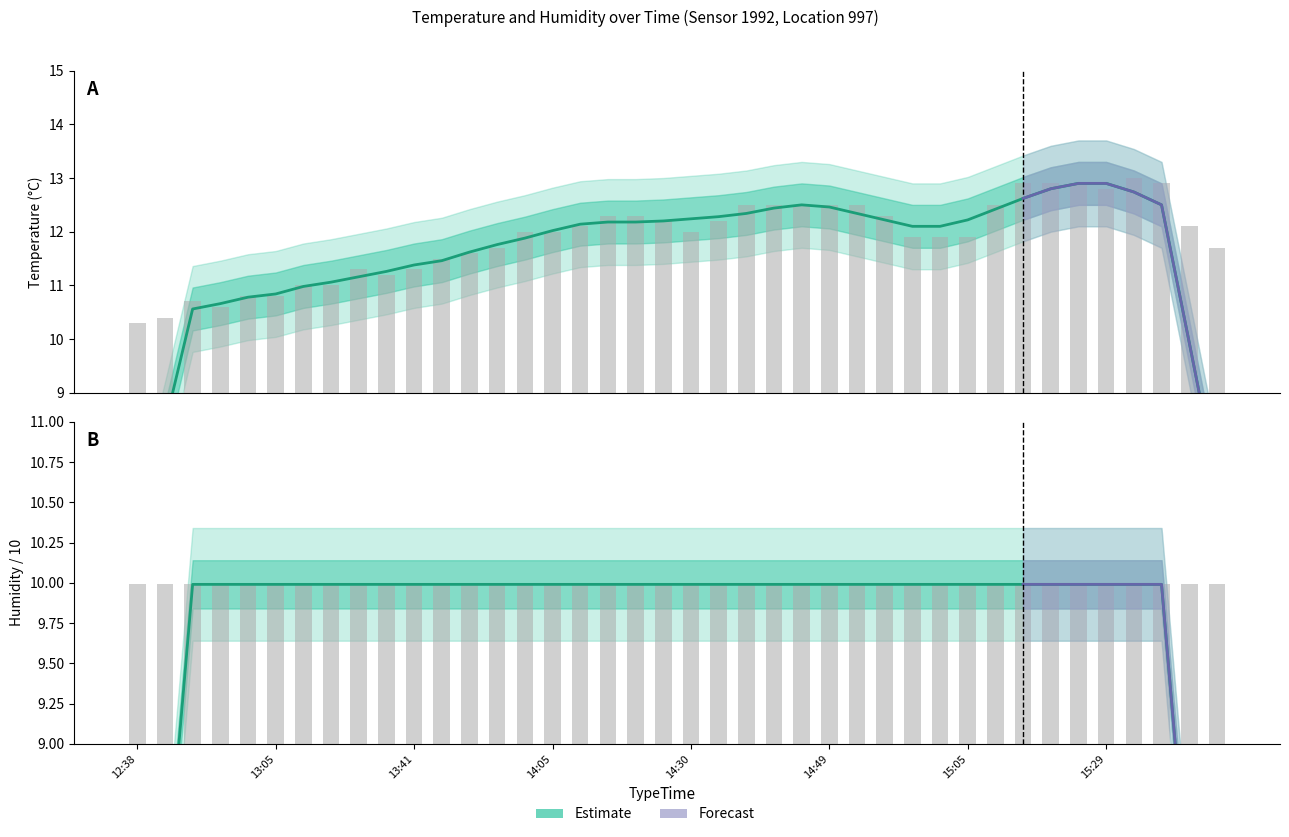

What is the average value?

11.9